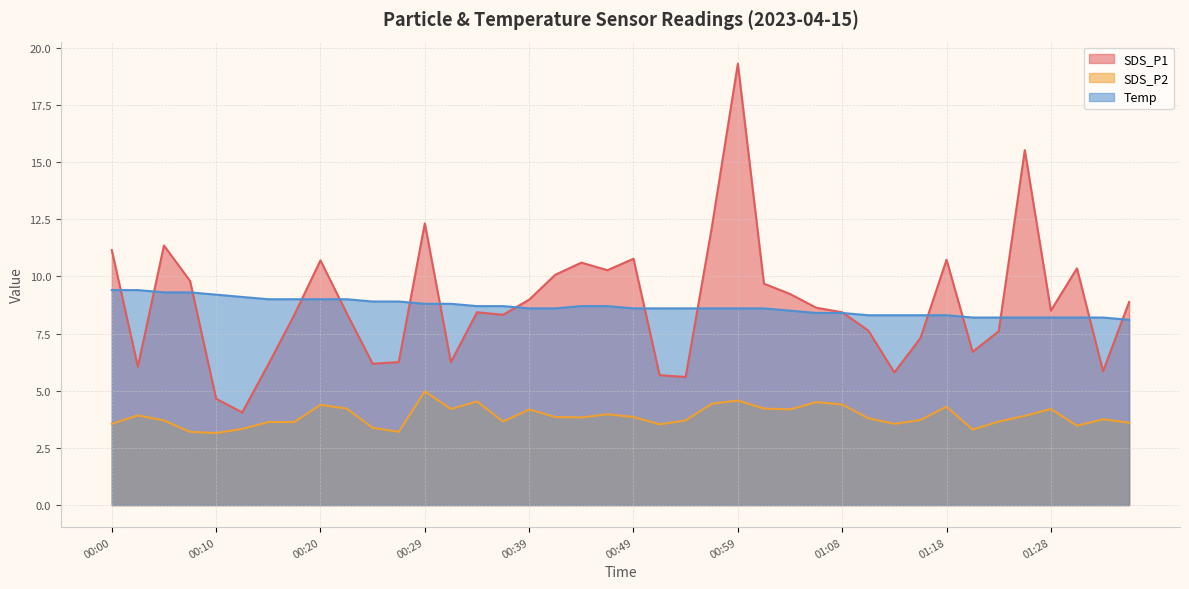

What is the smallest value displayed?

3.1